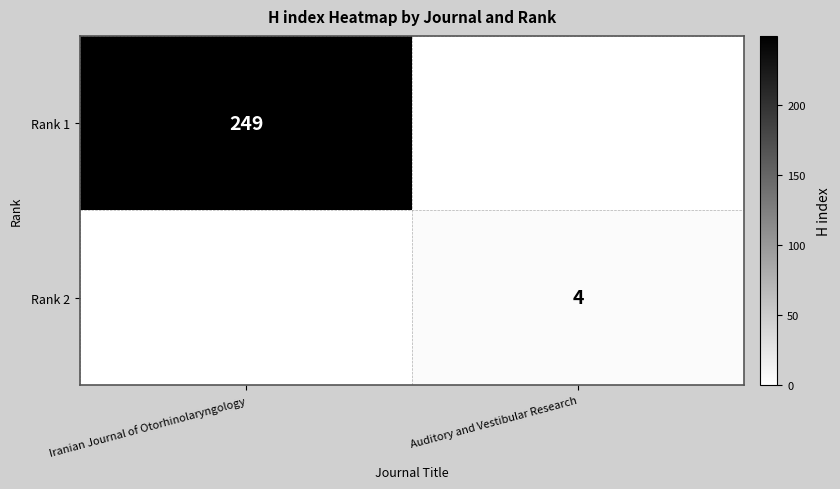

The value of Rank 1 at Iranian Journal of Otorhinolaryngology is 341. True or false?

False